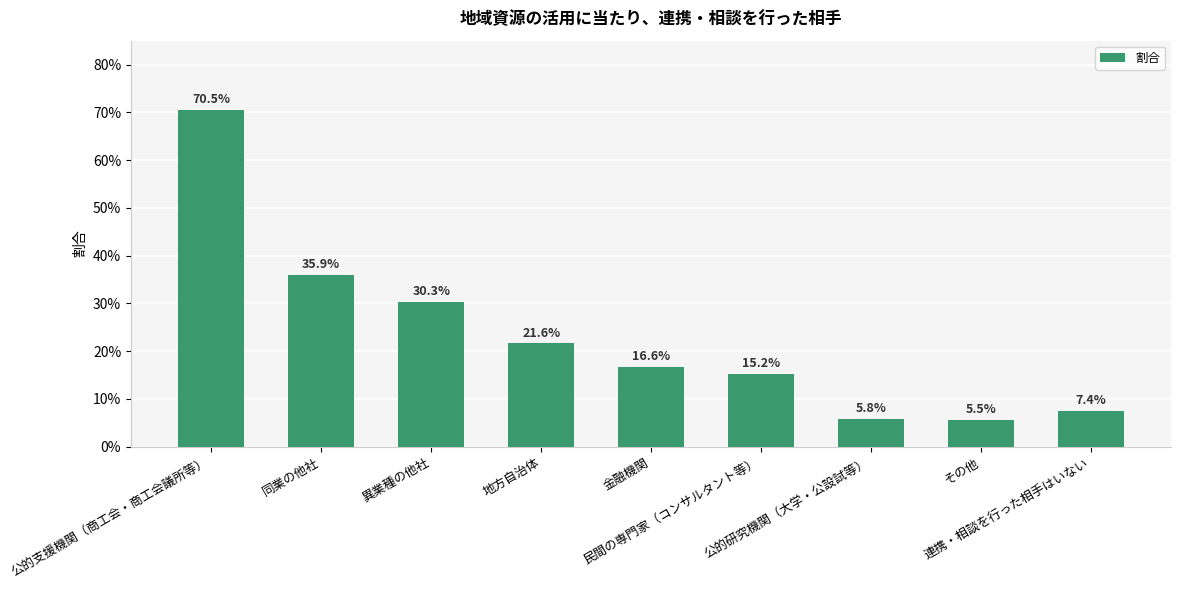

What is the greatest value displayed?

0.7